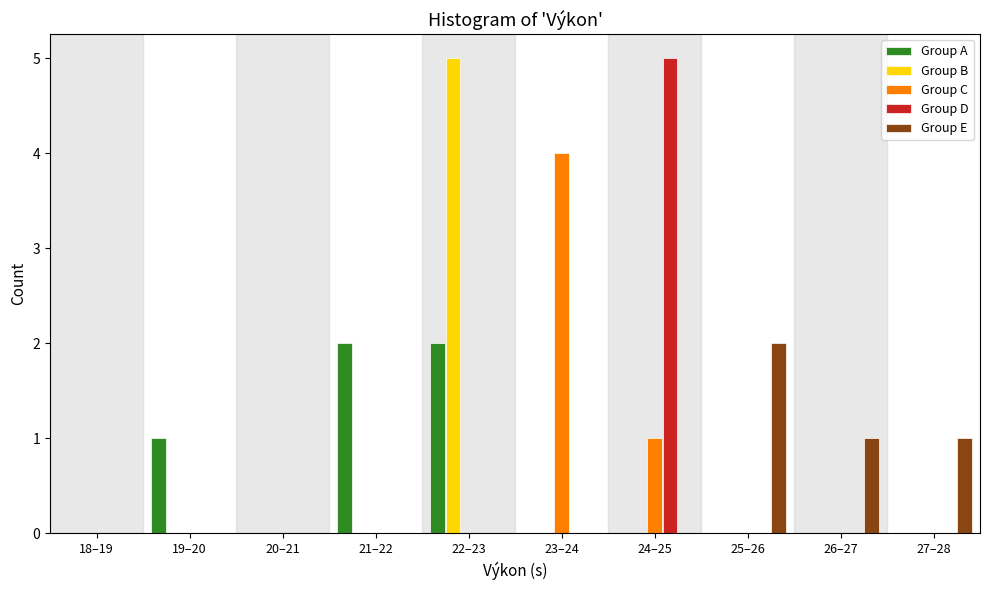

The value of Group D at 27–28 is 0. True or false?

True